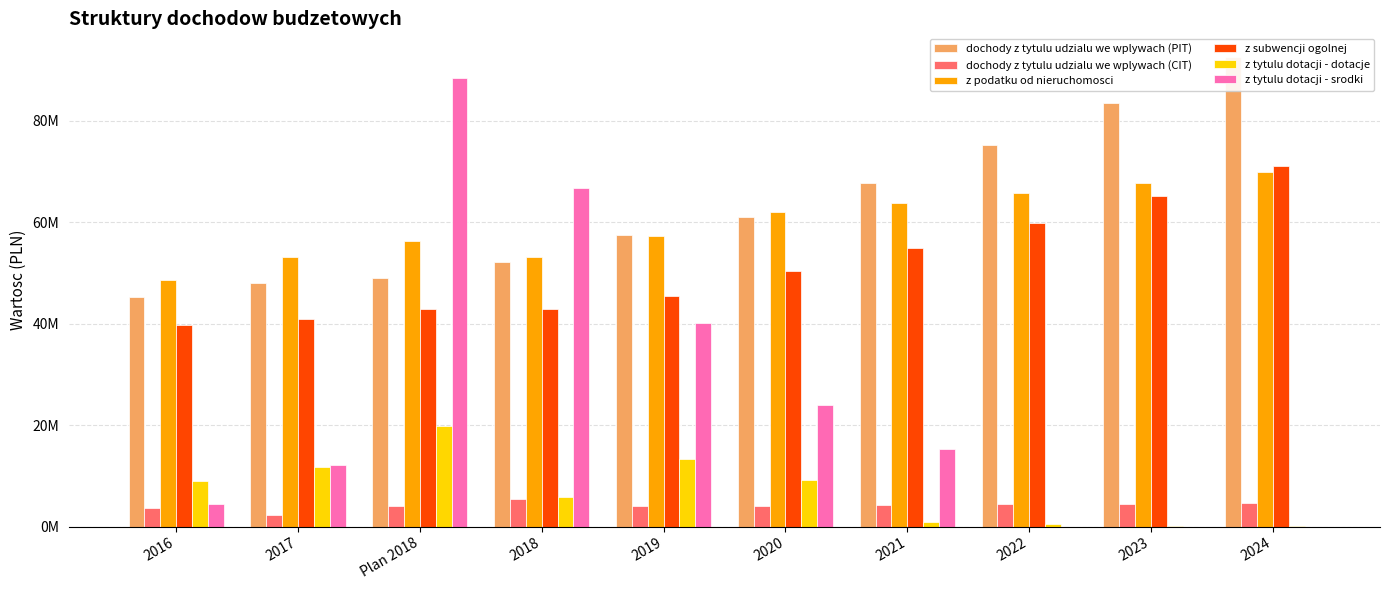

How many bars are there in each group?

6